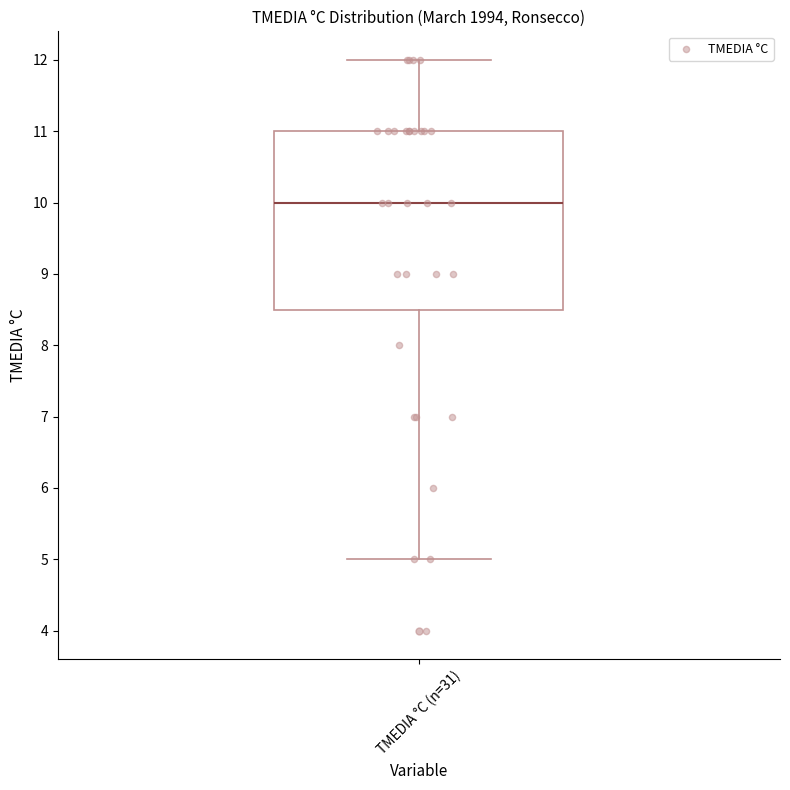

Where is the upper edge of the box for TMEDIA °C (n=31) on the y-axis? The values are not printed on the chart, so give them approximately, as read against the axis.

11.0